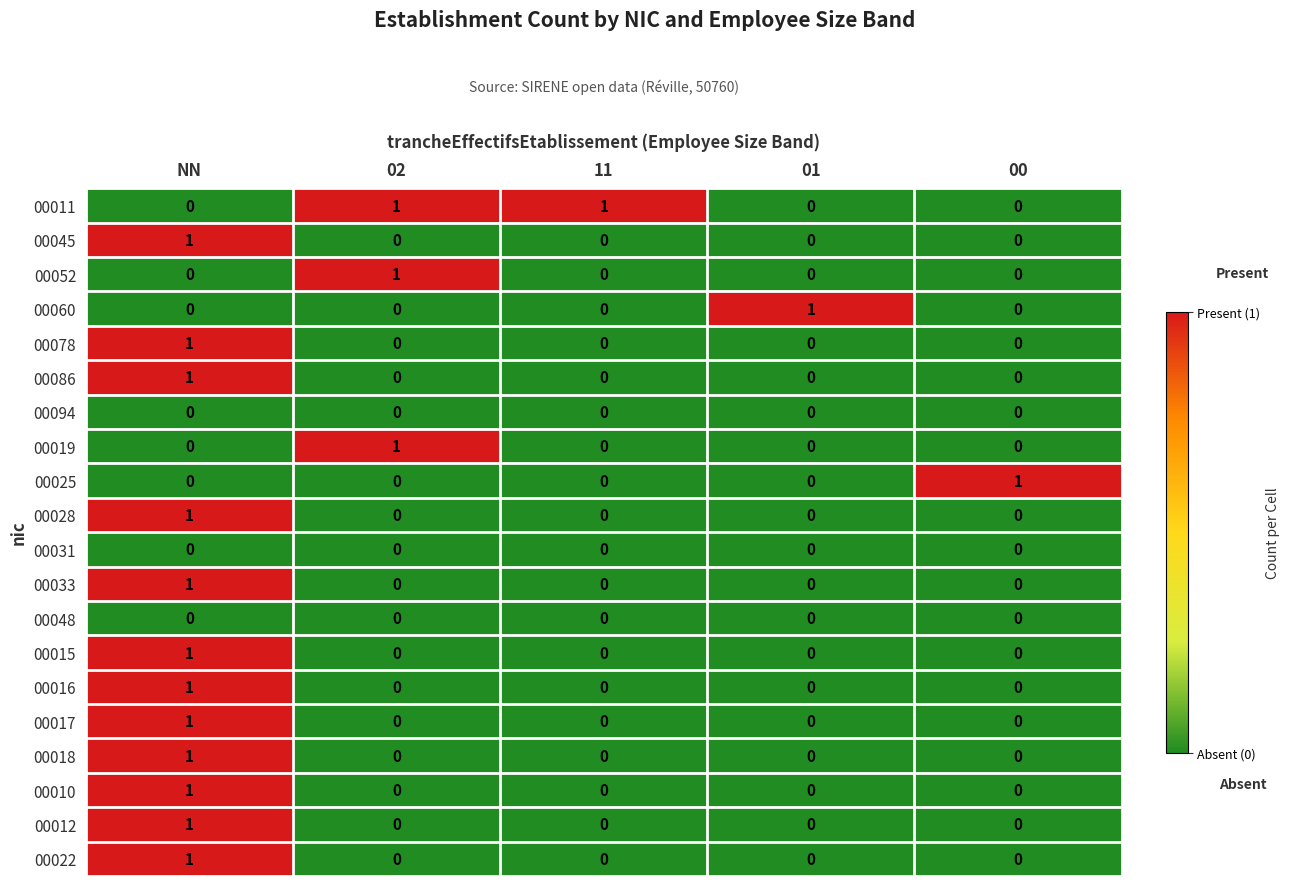

How many values in the 00028 series exceed 0?

1